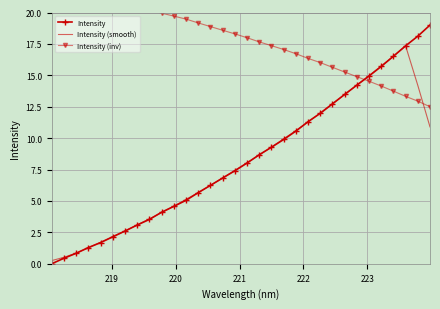

Between which two adjacent categories do Intensity and Intensity (smooth) first intersect?

220 and 221